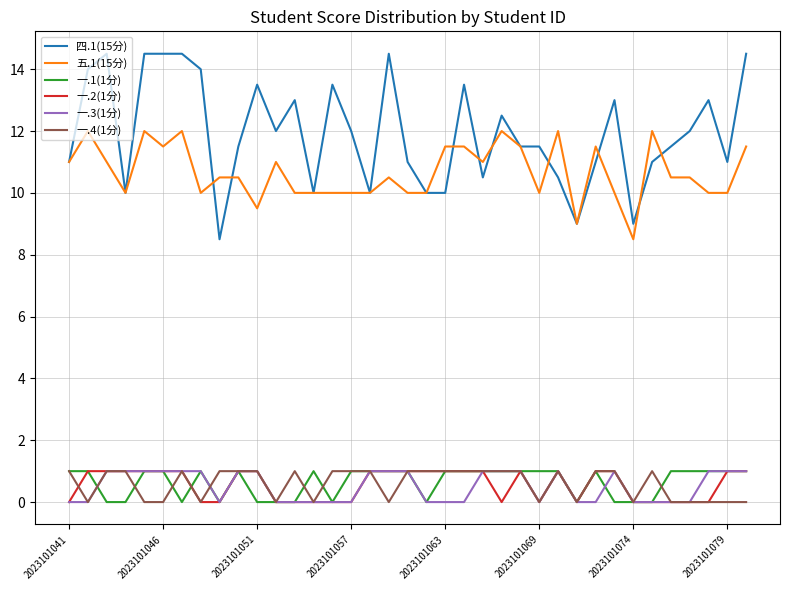

Which series has the largest range (max minus min)?

四.1(15分)